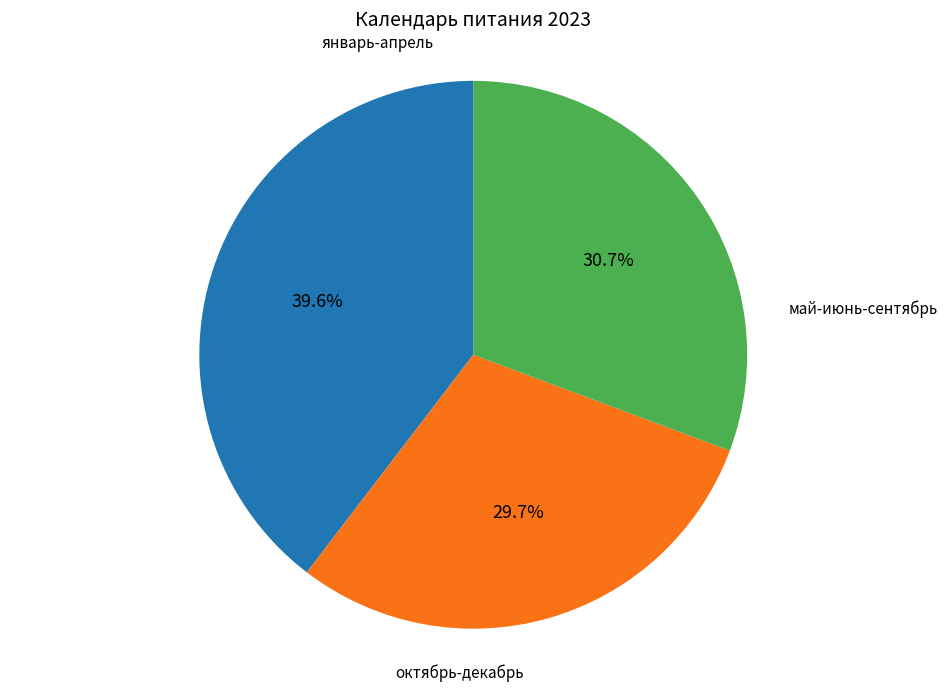

Is there any slice that represents more than half of the pie?

No